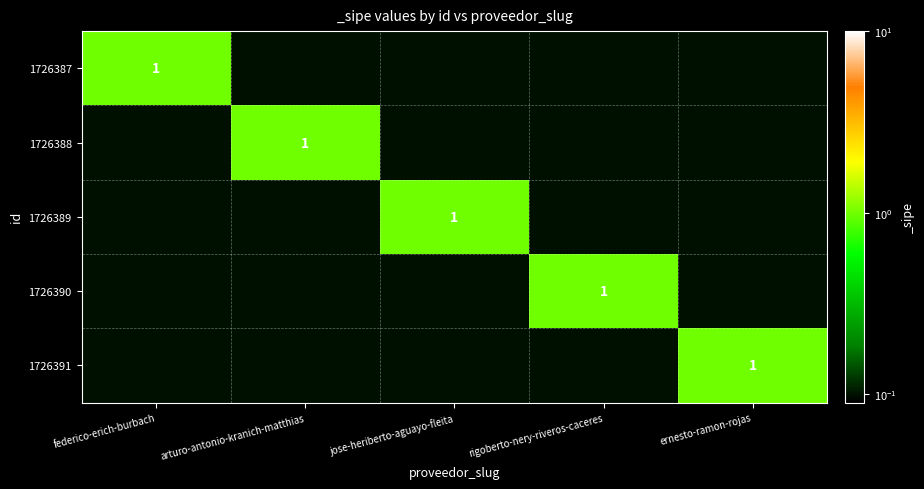

Is it true that 1726390 equals 1.0 at rigoberto-nery-riveros-caceres?

True